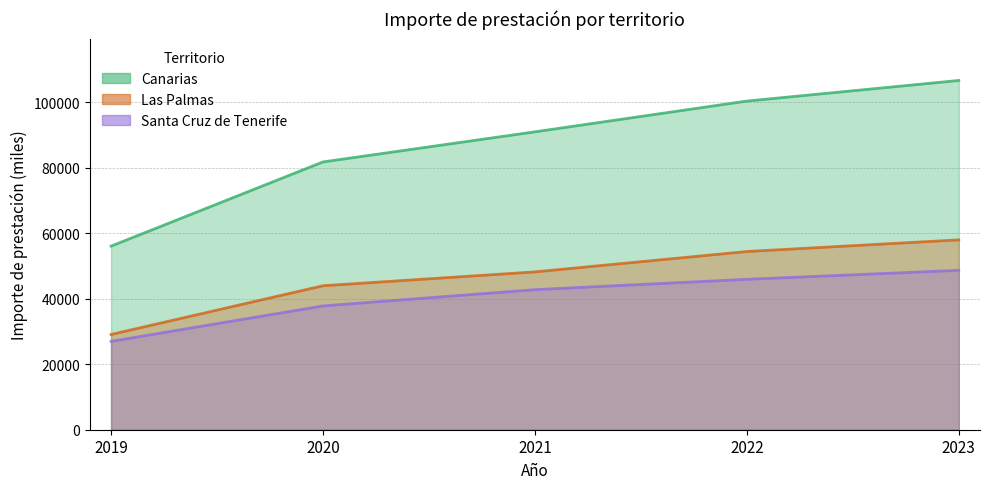

True or false: Canarias has more than 0 points higher than both neighbors.

False